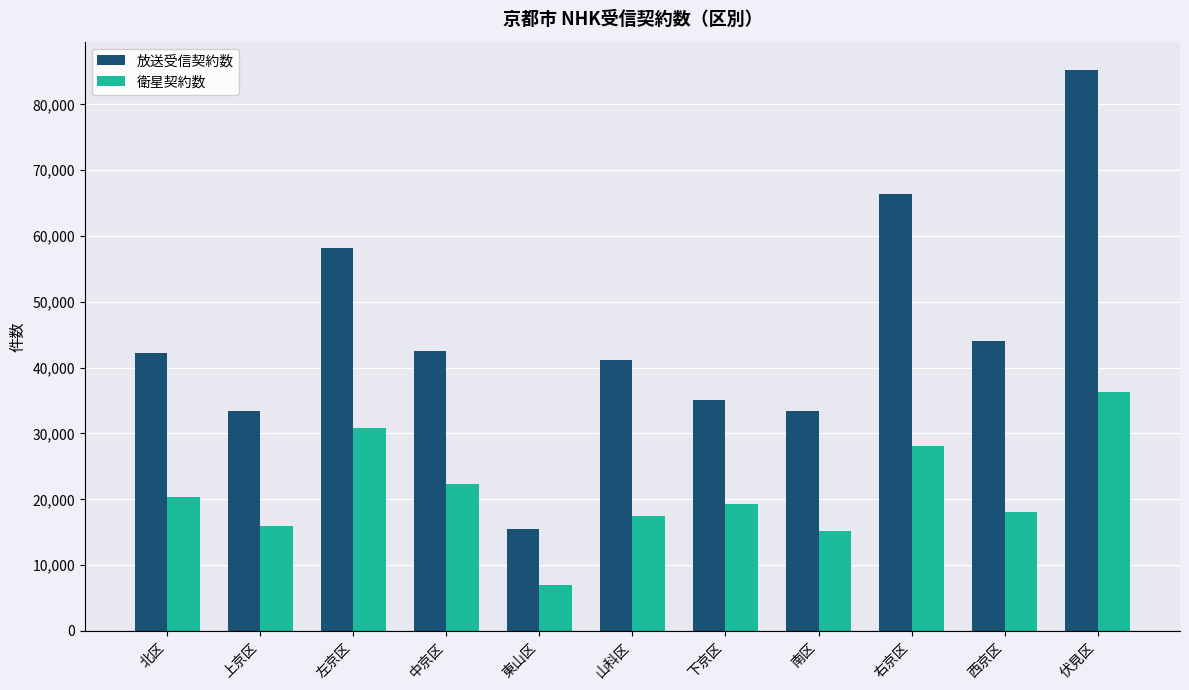

Which series has the largest range (max minus min)?

放送受信契約数